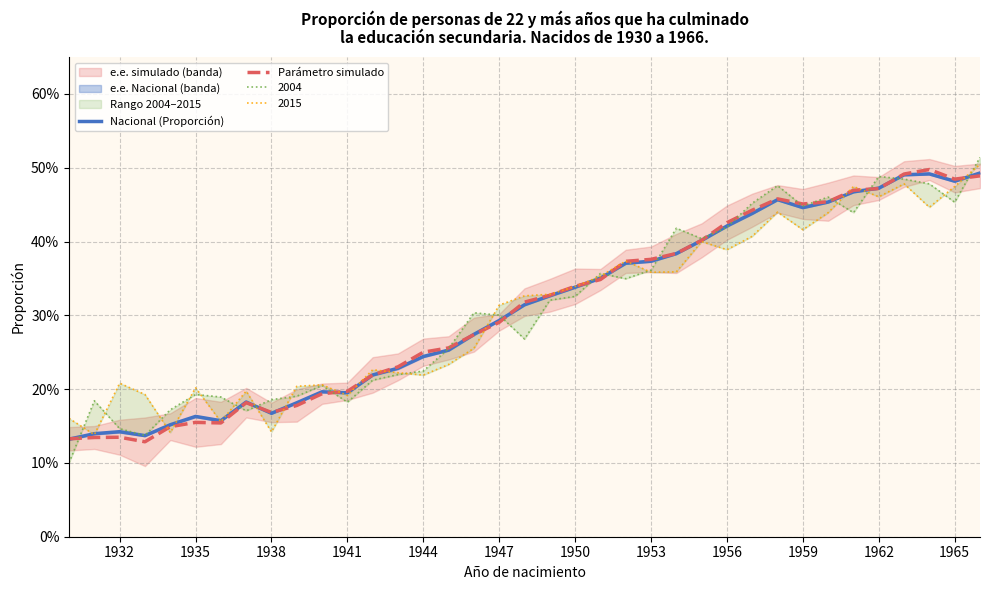

Reading left to right, what are all the values shown in this chart?

Nacional (Proporción): 0.1	0.1	0.1	0.1	0.2	0.2	0.2	0.2	0.2	0.2	0.2	0.2	0.2	0.2	0.2	0.3	0.3	0.3	0.3	0.3	0.3	0.4	0.4	0.4	0.4	0.4	0.4	0.4	0.5	0.4	0.5	0.5	0.5	0.5	0.5	0.5	0.5
Parámetro simulado: 0.1	0.1	0.1	0.1	0.1	0.2	0.2	0.2	0.2	0.2	0.2	0.2	0.2	0.2	0.3	0.3	0.3	0.3	0.3	0.3	0.3	0.3	0.4	0.4	0.4	0.4	0.4	0.4	0.5	0.5	0.5	0.5	0.5	0.5	0.5	0.5	0.5